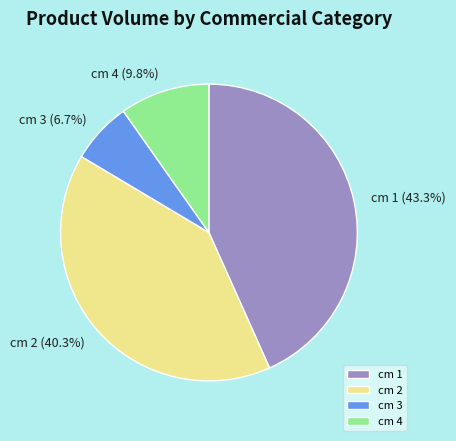

Between cm 4 and cm 2, which is larger?

cm 2